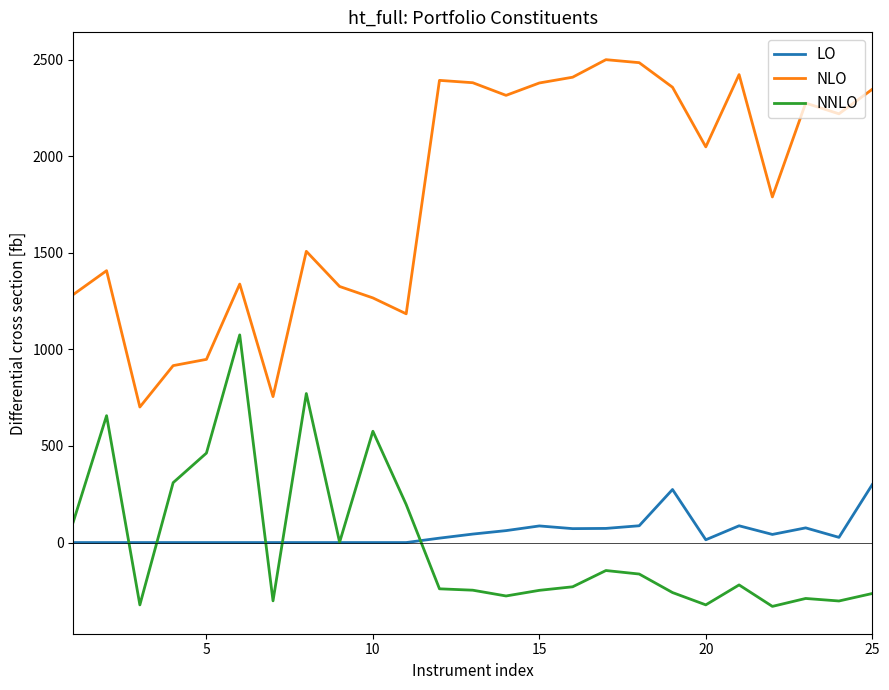

What is the smallest value displayed?

-330.5